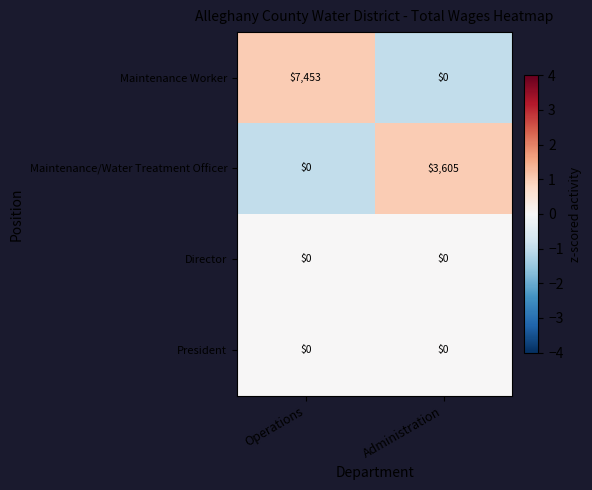

What is the difference between the highest and lowest values at Administration?

3605